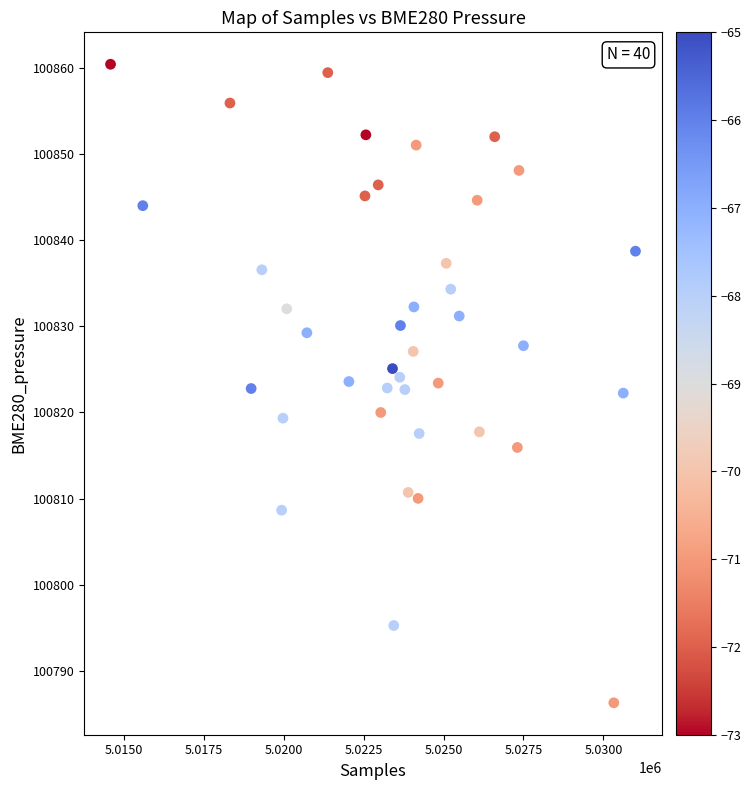

What is the range of X values (max minus min)?

16416.0